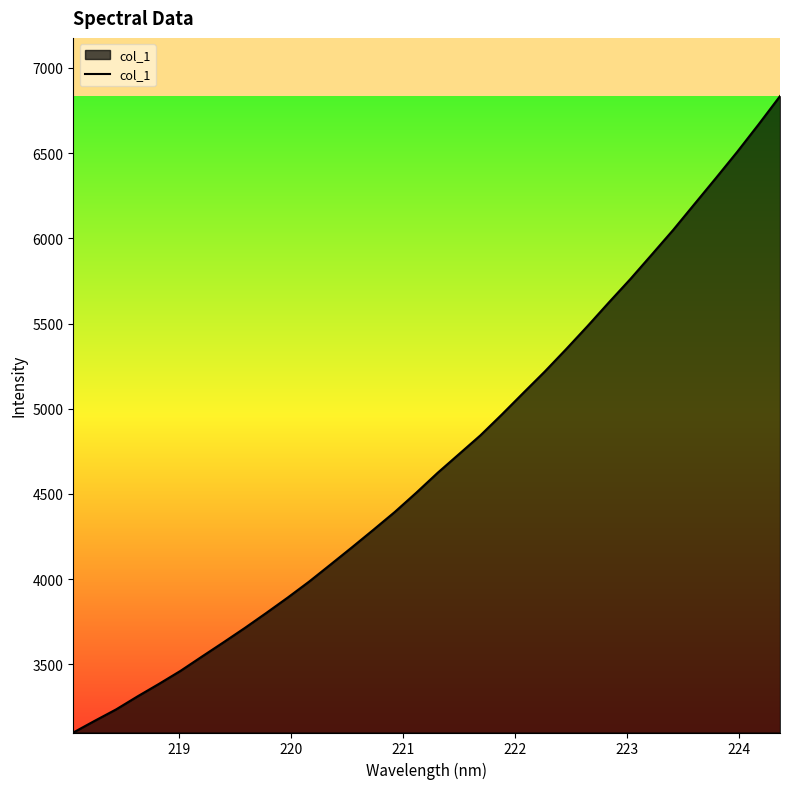

What is the difference between the maximum and minimum values?

3734.3